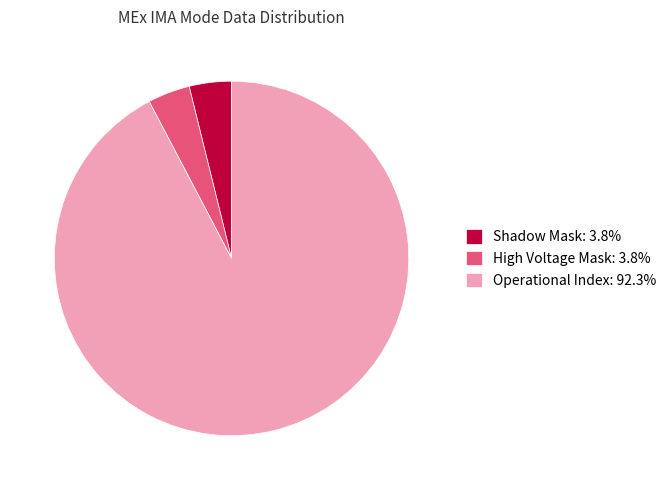

How many segments does this pie chart have?

3